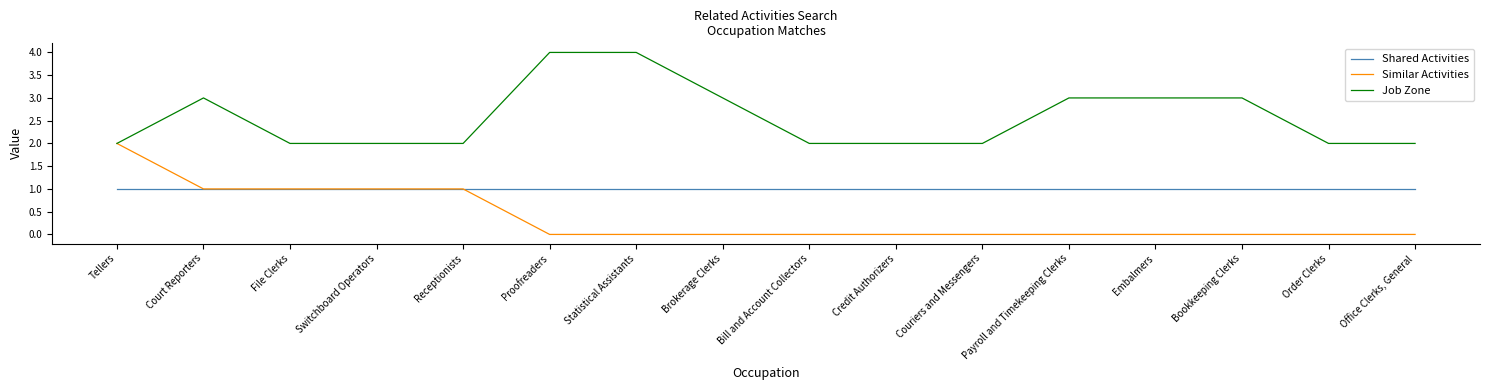

True or false: Job Zone and Shared Activities intersect in this chart.

False